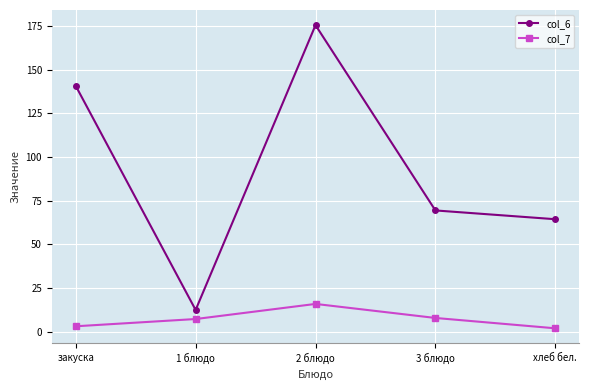

What is the lowest value of the col_7 series?

1.8